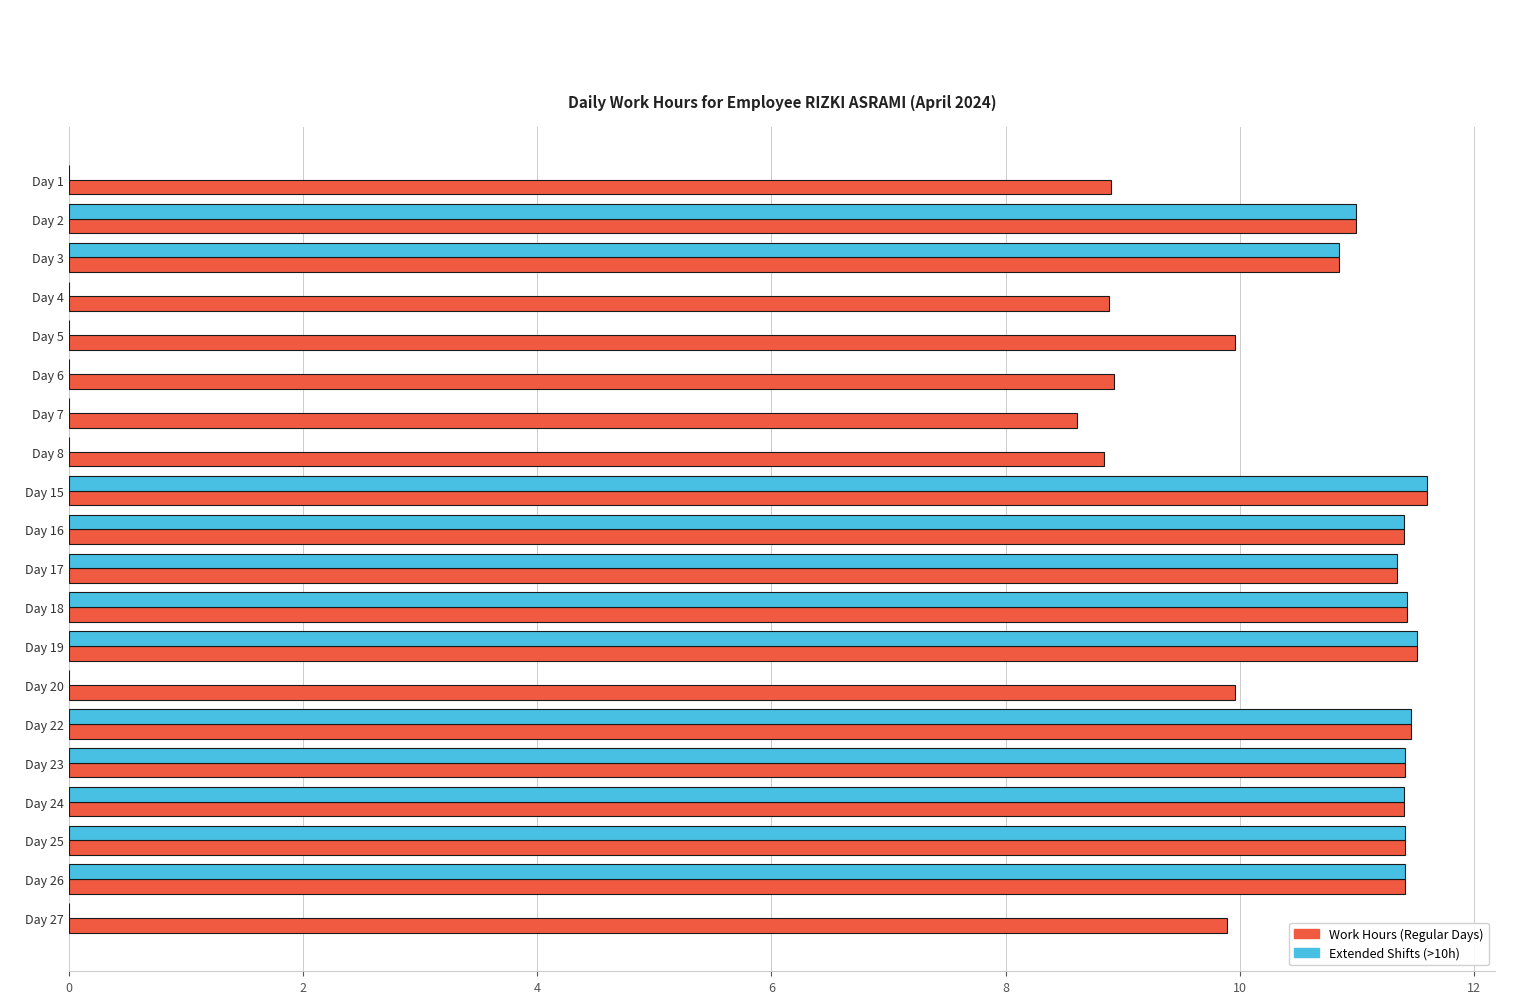

What is the greatest value displayed?

11.6